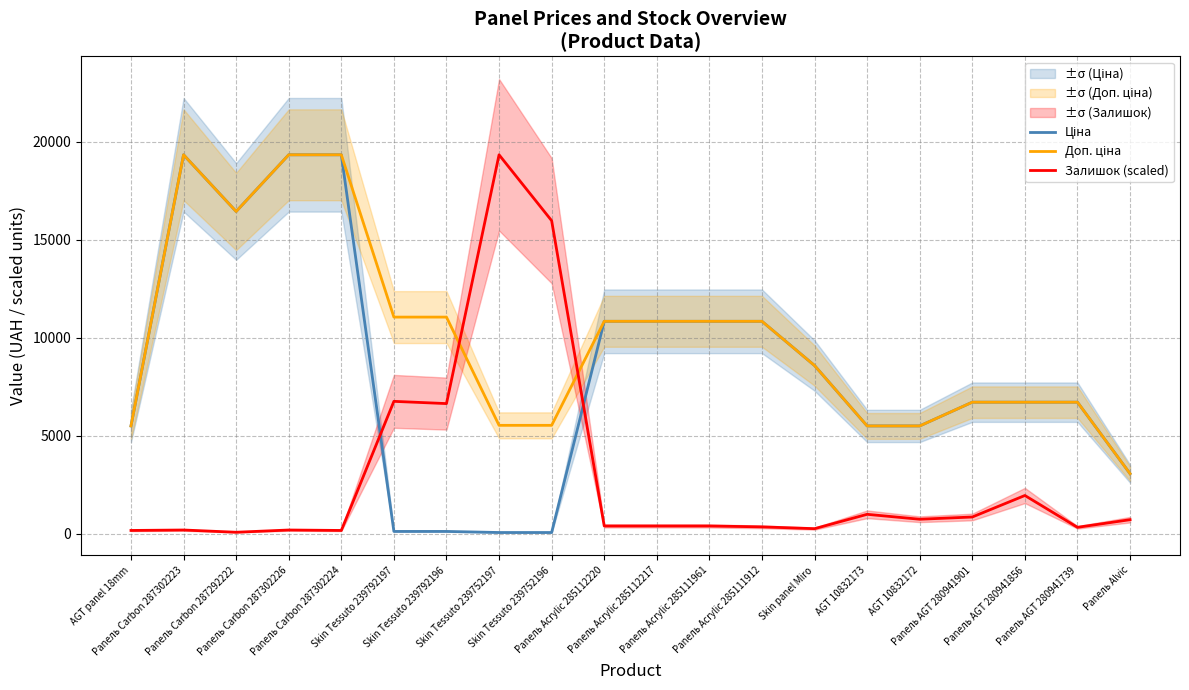

Which series has the widest spread of values?

Ціна